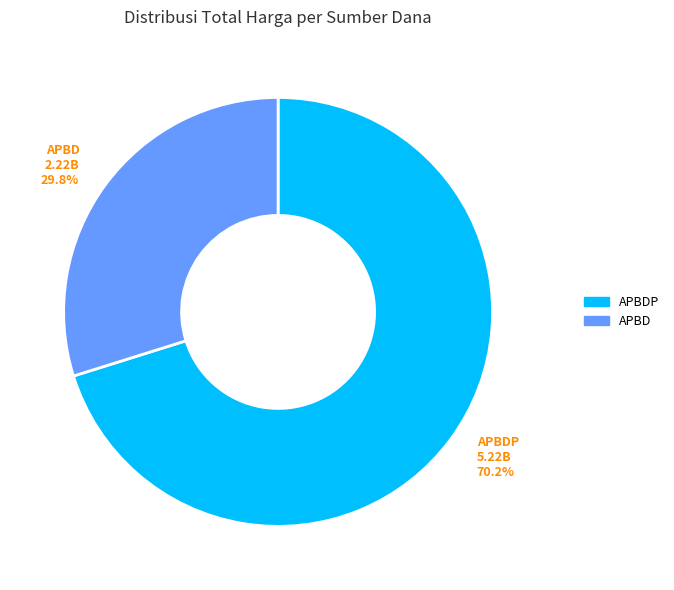

What is the ratio of the value at APBDP to the value at APBD?

2.4